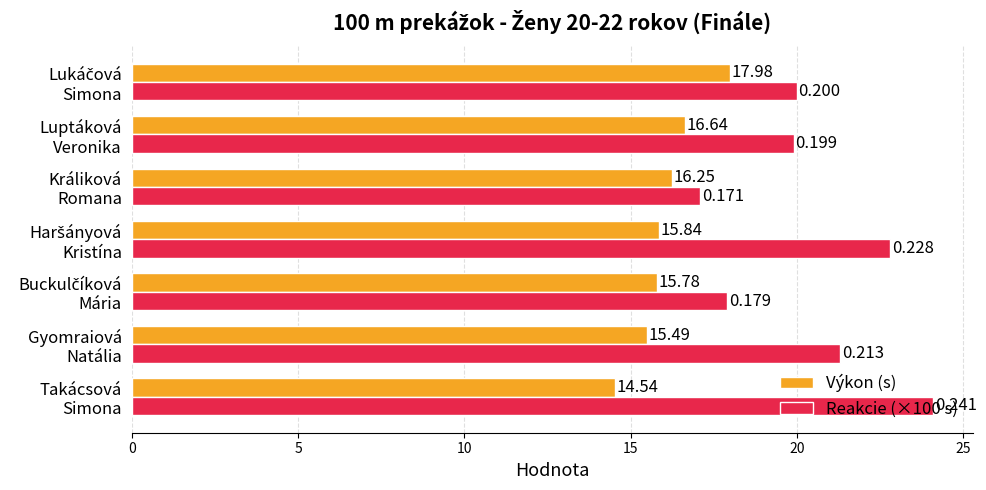

What is the lowest value of the Výkon (s) series?

14.5